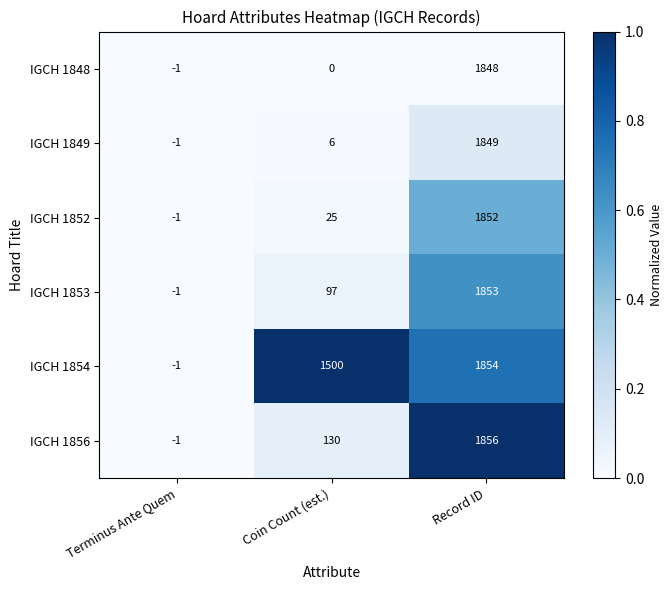

Which series has the largest total across all categories?

IGCH 1854